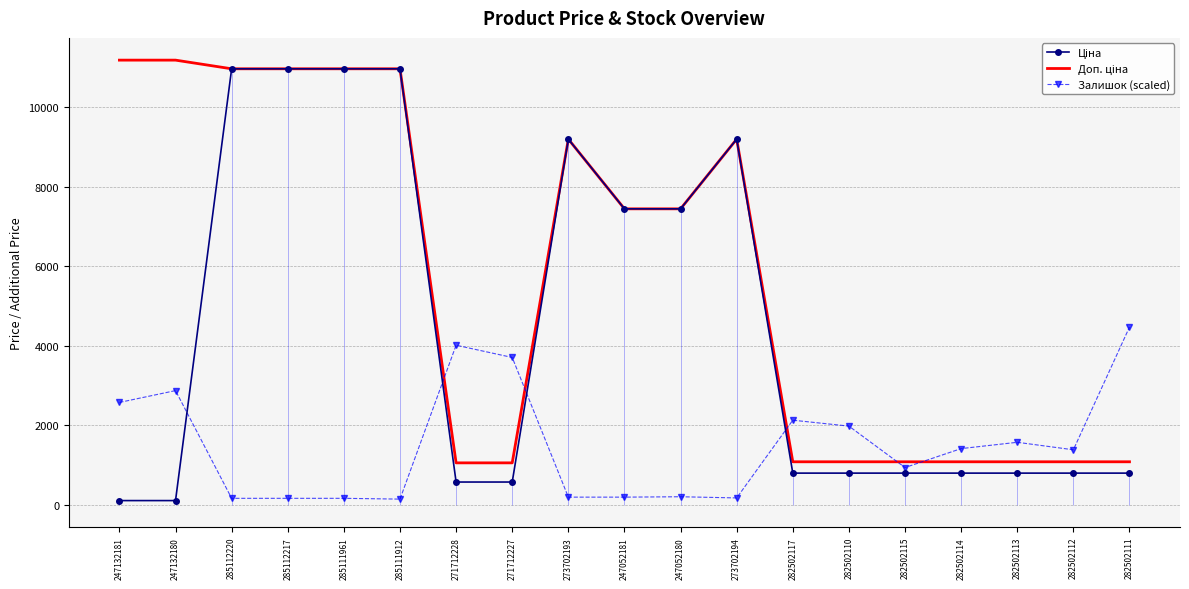

Does the chart have visible grid lines?

Yes